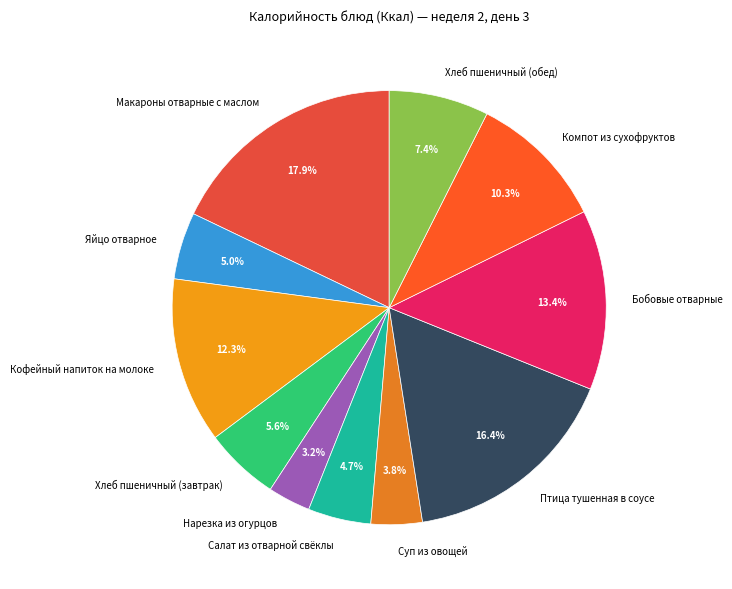

Does any single category account for the majority?

No